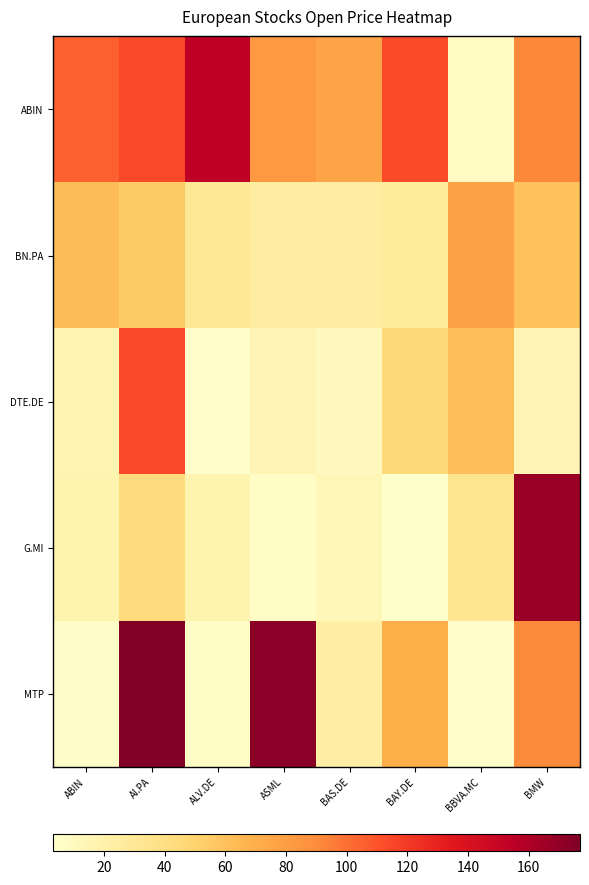

Which series has the widest spread of values?

MTP